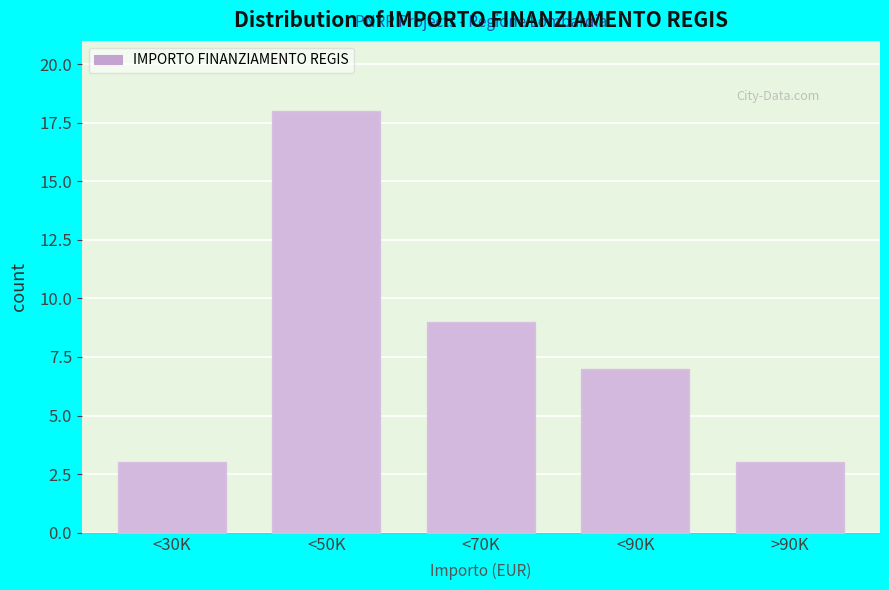

Reading left to right, extract all data points from this chart.

3	18	9	7	3